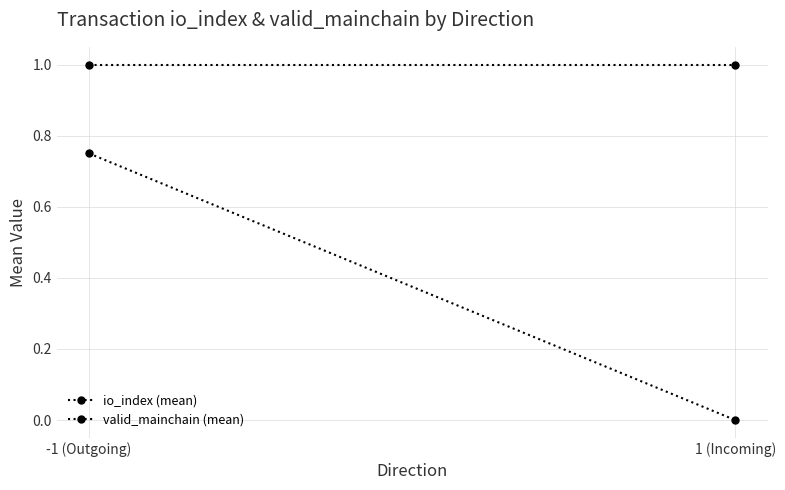

Is it true that valid_mainchain (mean) equals 1.0 at -1 (Outgoing)?

True